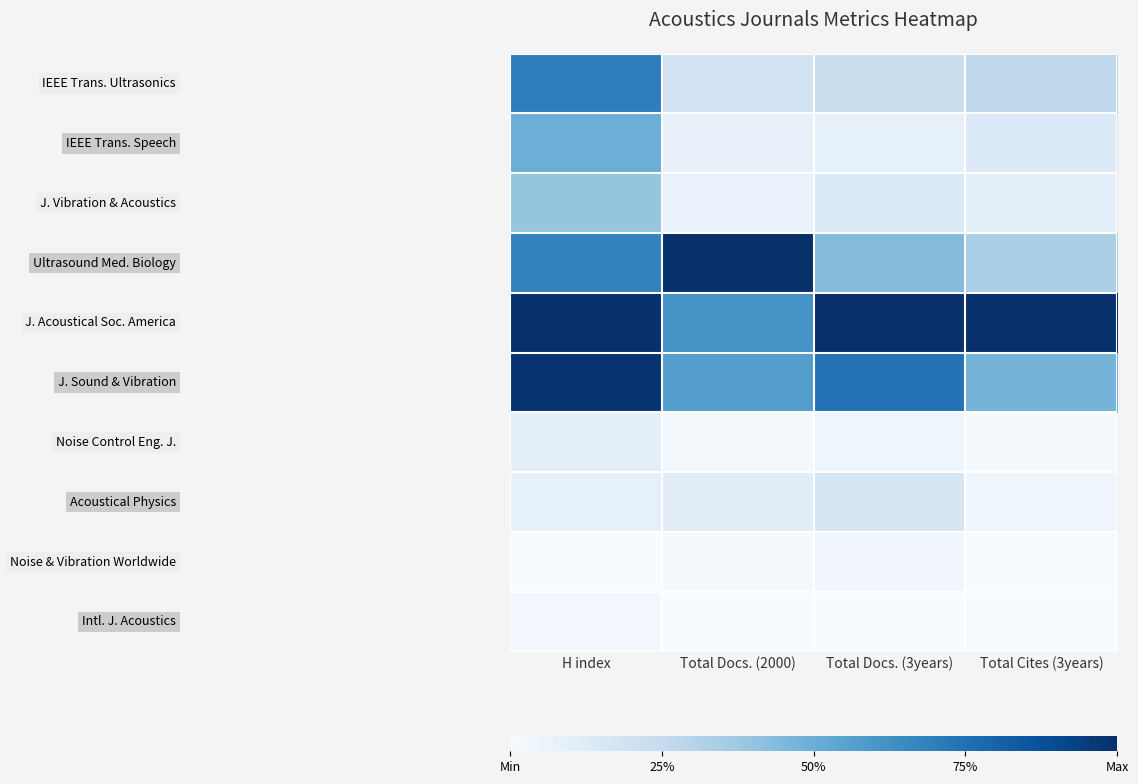

What is the difference between the highest and lowest values at Total Docs. (2000)?

1.0